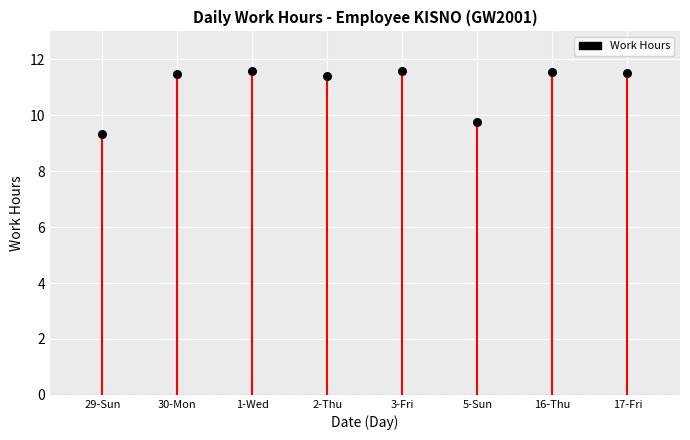

What Y value in the scatter plot is closest to 10?

9.8